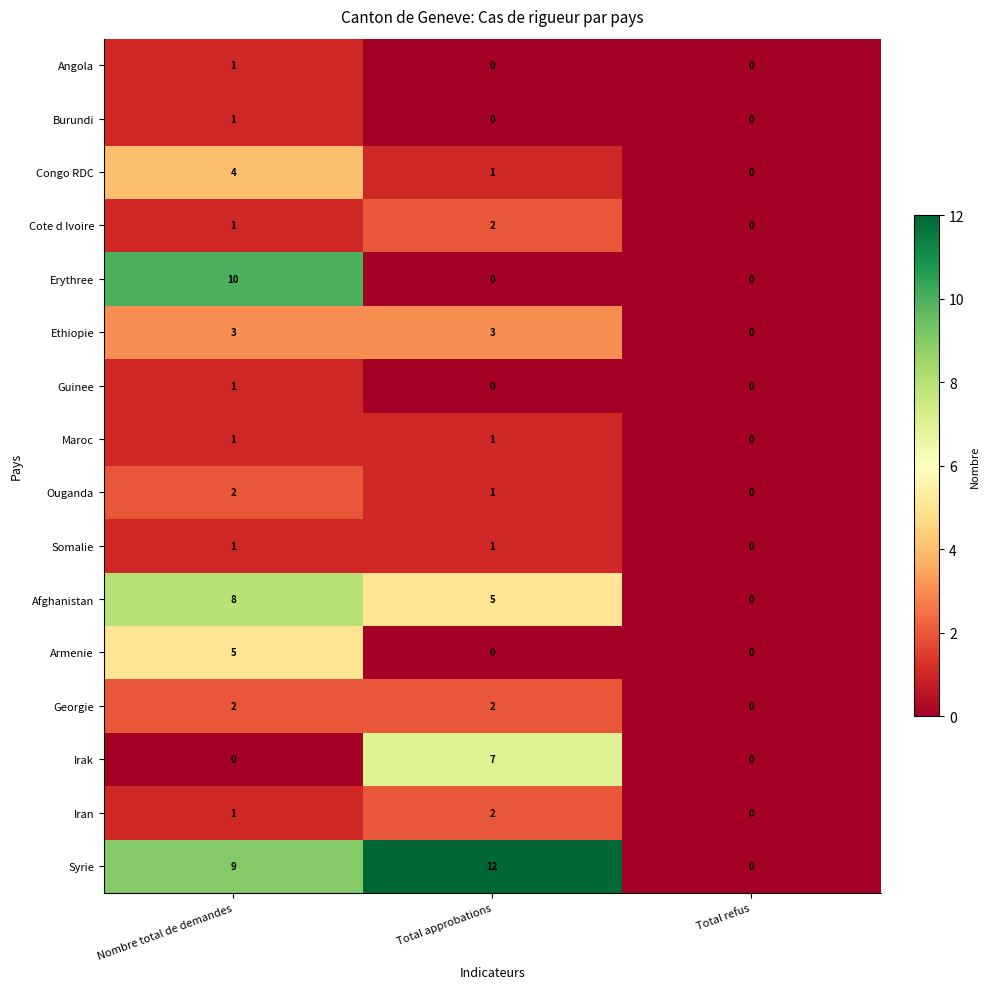

What is the approximate value of Ethiopie at Total approbations?

3